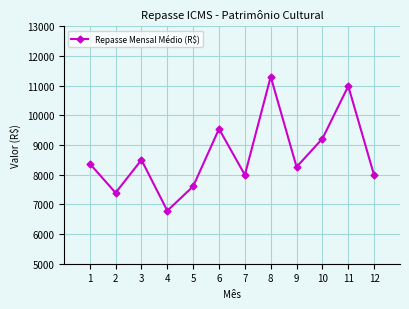

What is the value of the 10th point from the left?

9215.1